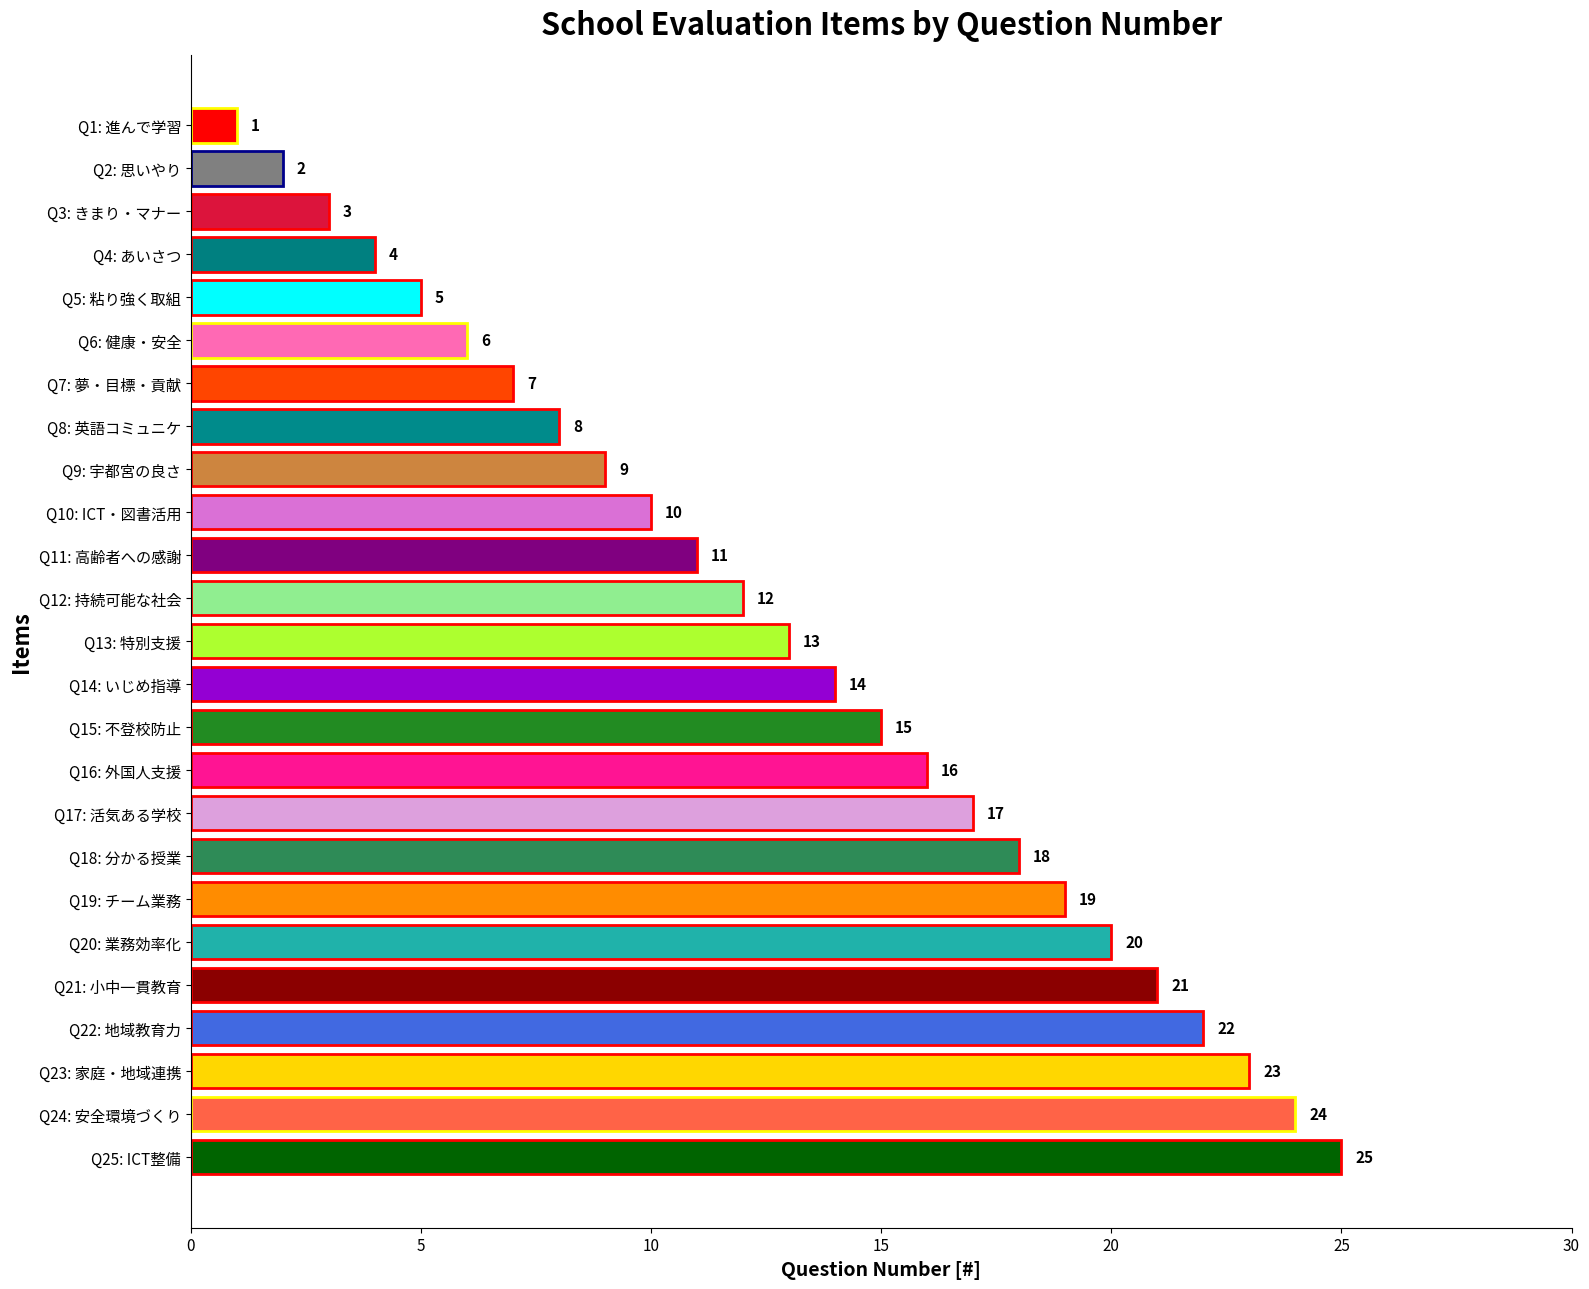

What is the approximate value at Q24: 安全環境づくり, to the nearest 10?

20